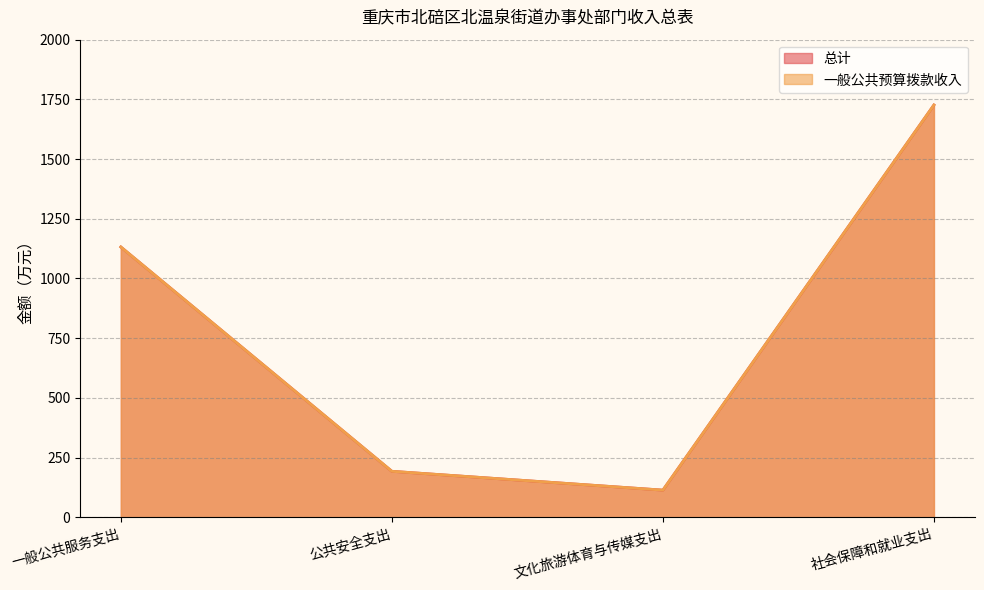

How many series are shown in this chart?

2